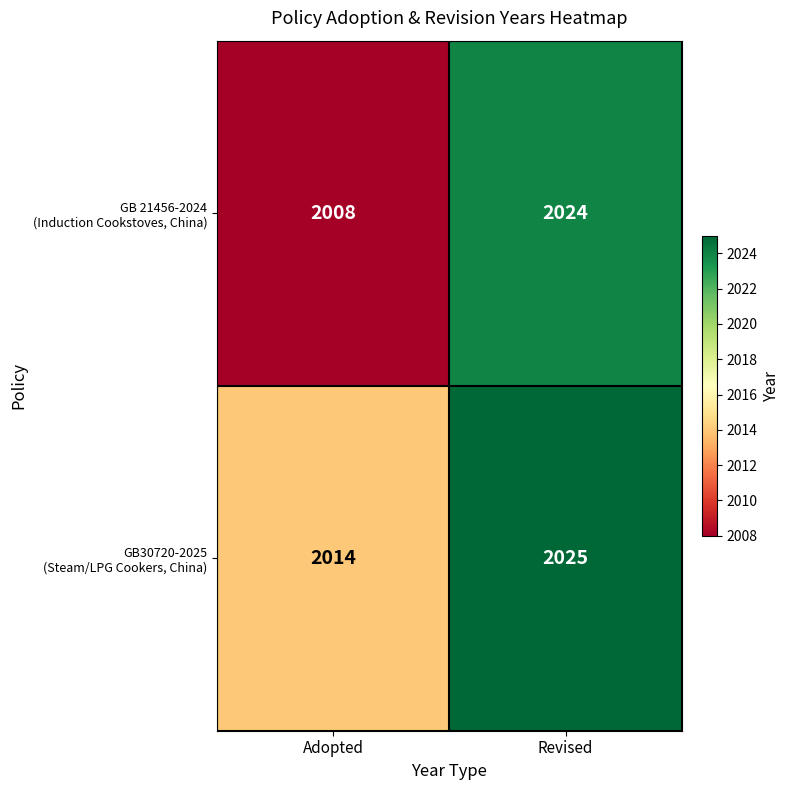

What is the total value across all series at Revised?

4049